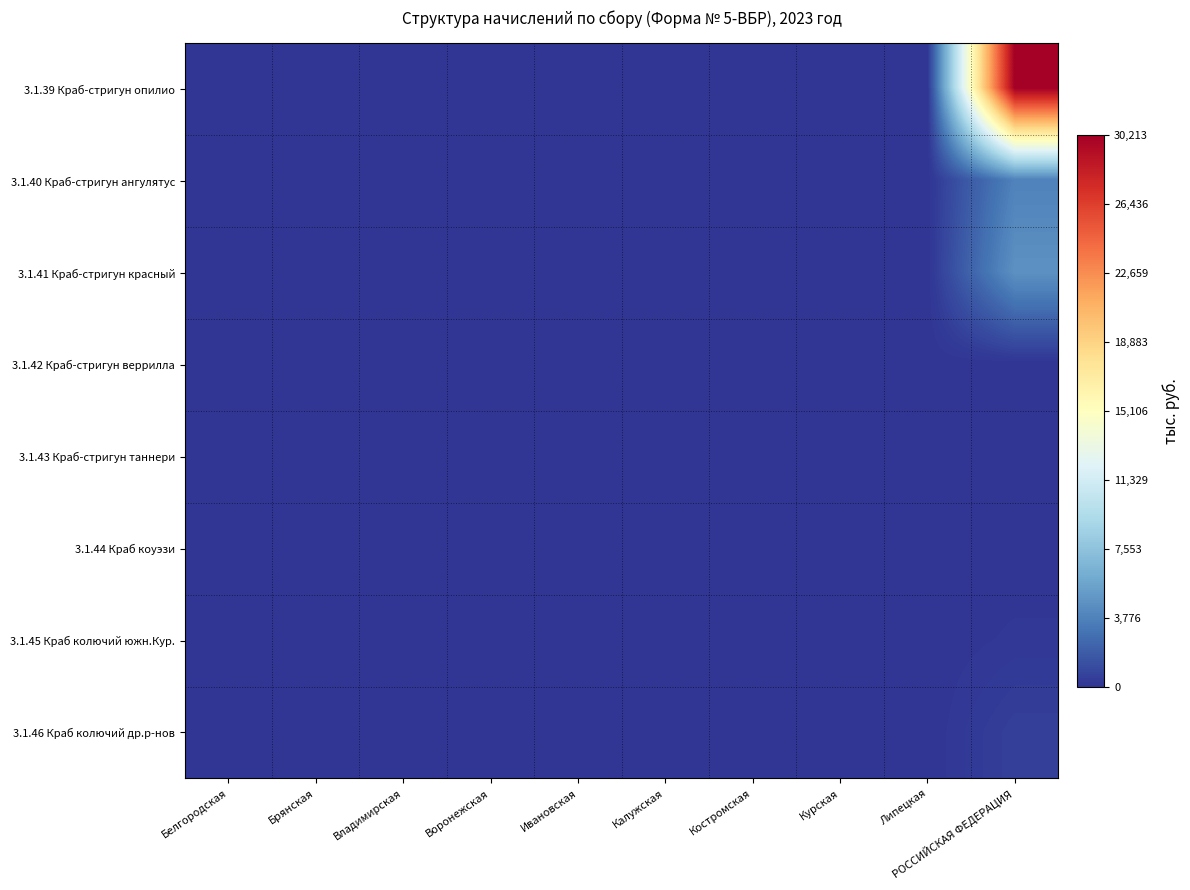

At which category is the sum across all series the highest?

РОССИЙСКАЯ ФЕДЕРАЦИЯ